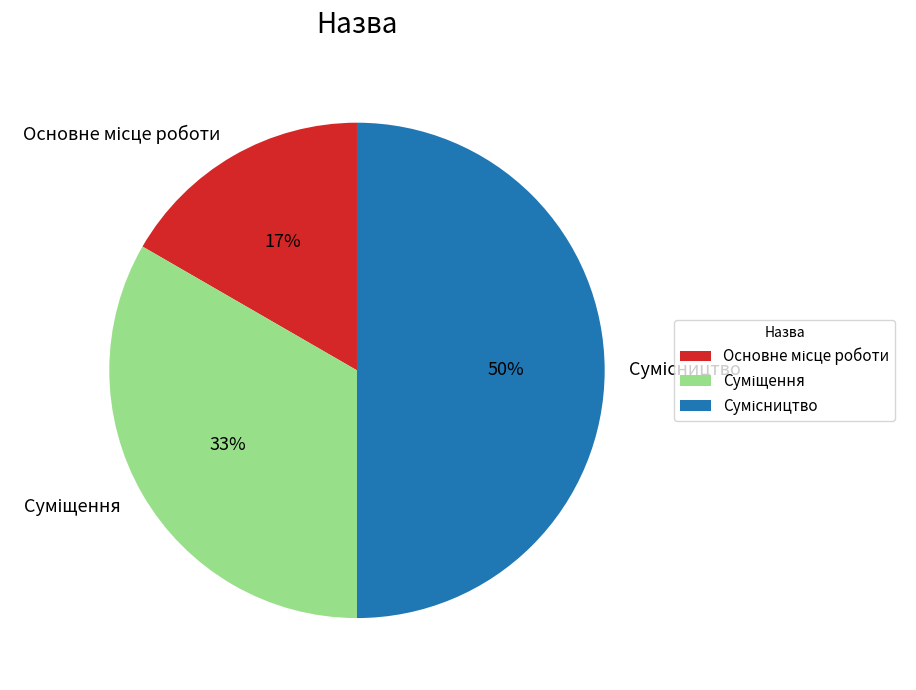

To the nearest percent, what is the average slice percentage?

33%